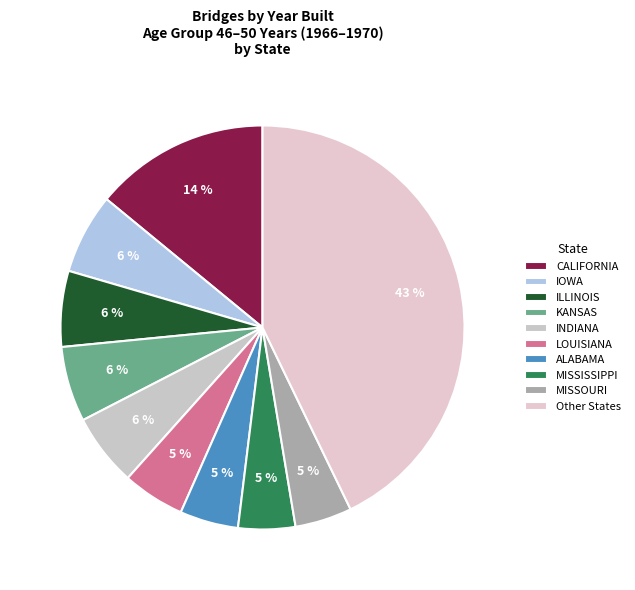

How many segments does this pie chart have?

10